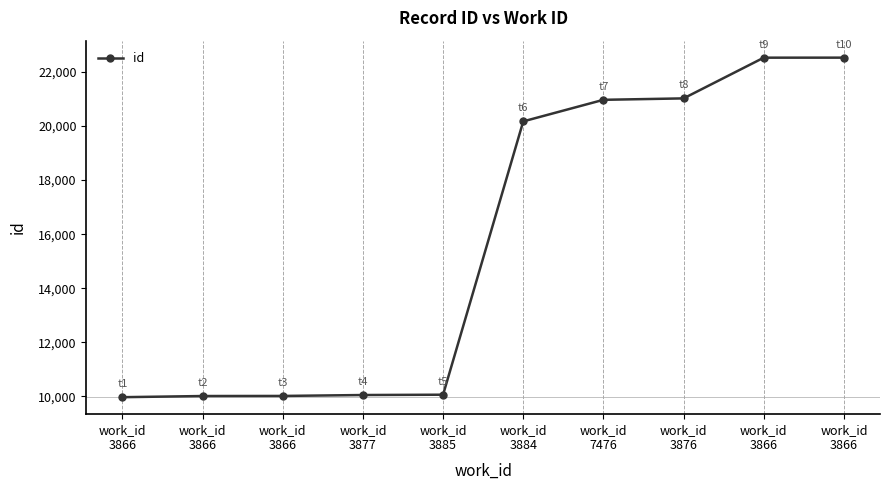

Does the chart have visible grid lines?

No